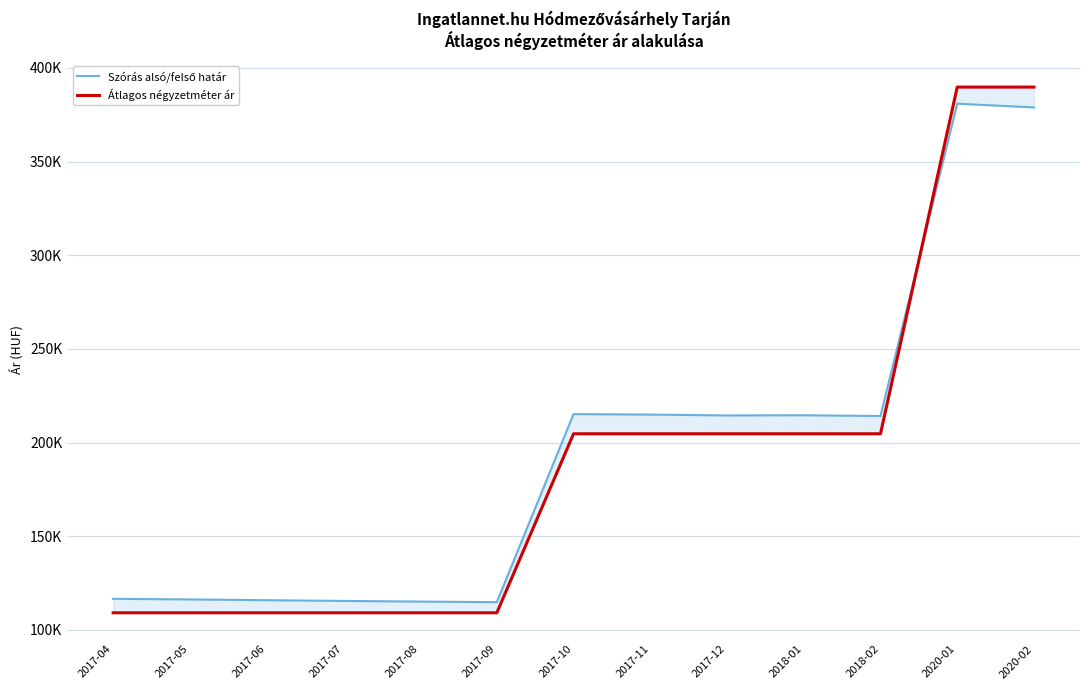

True or false: Szórás alsó/felső határ has a value of 55639 at 2017-05.

False